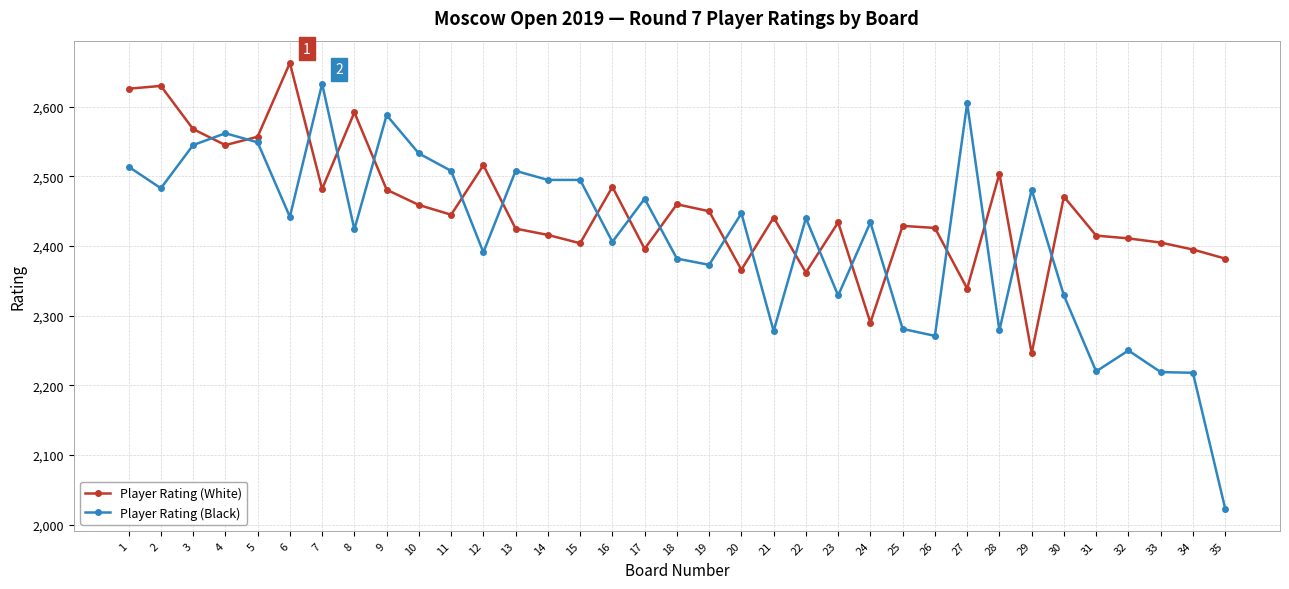

What is the highest value of the Player Rating (Black) series?

2633